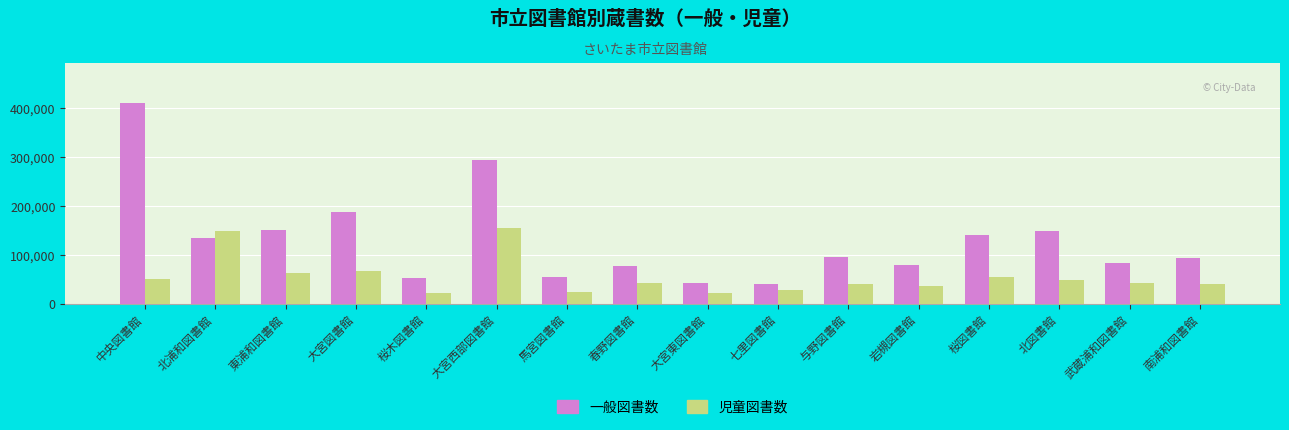

What is the difference between the maximum and minimum values in the 一般図書数 series?

368560